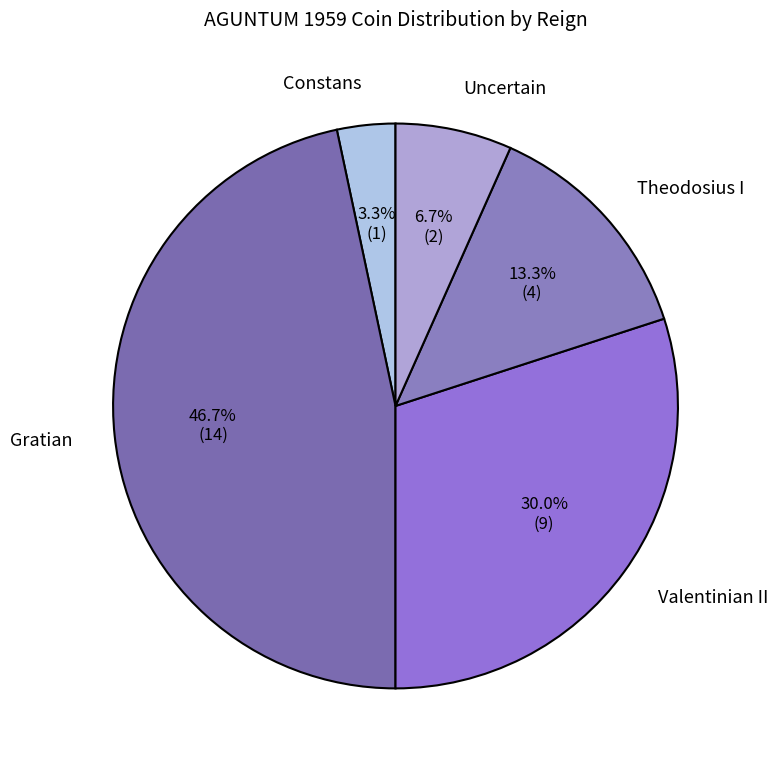

To the nearest percent, what is the average slice percentage?

20%